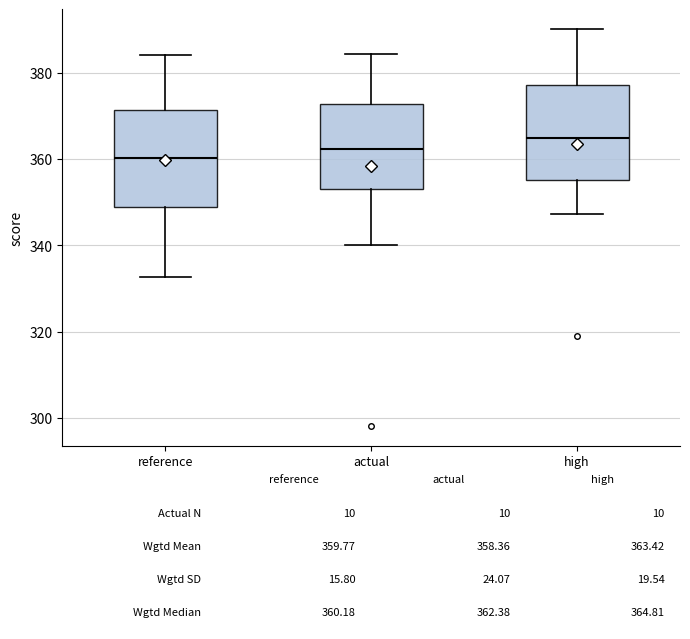

Which box has the lowest median line?

reference